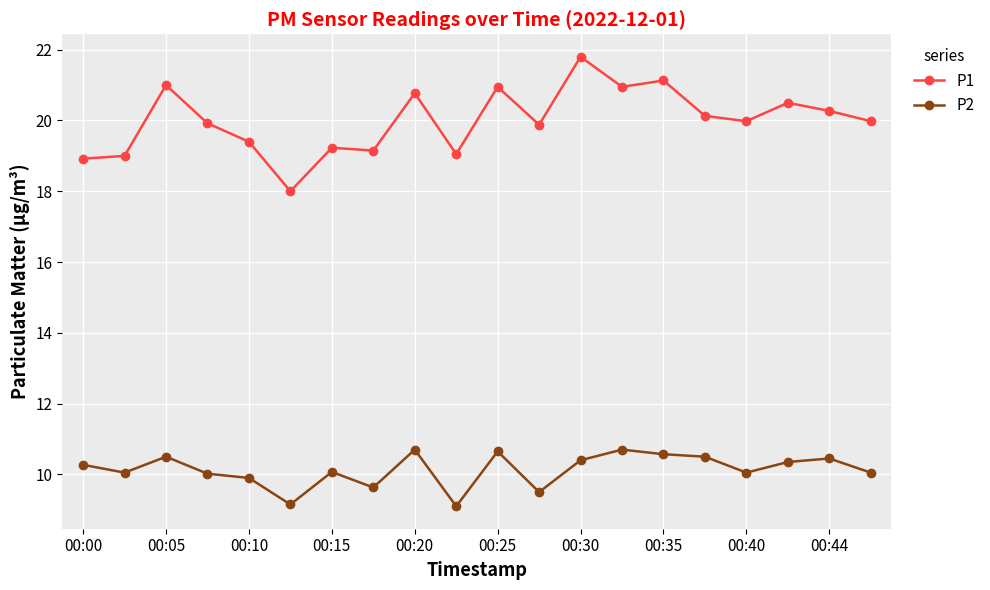

True or false: P1 has more than 0 points higher than both neighbors.

True